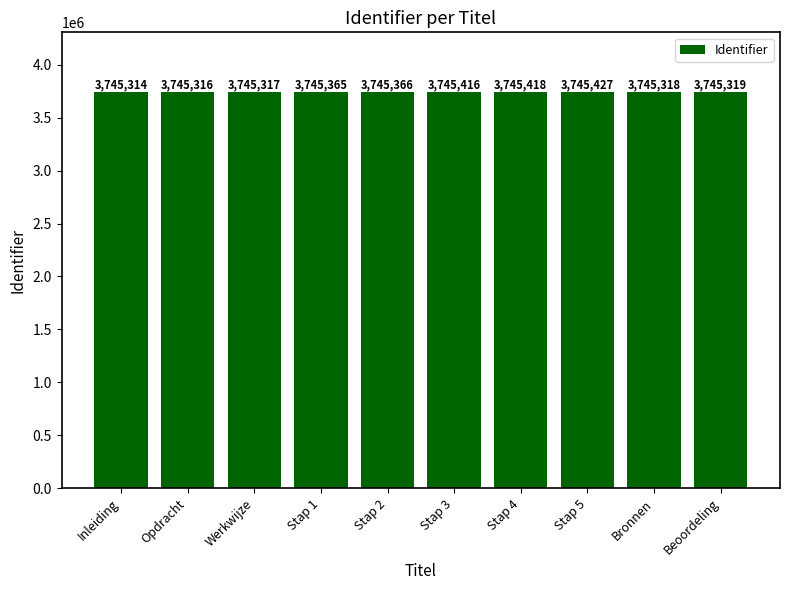

The value at Stap 5 is 5430345. True or false?

False